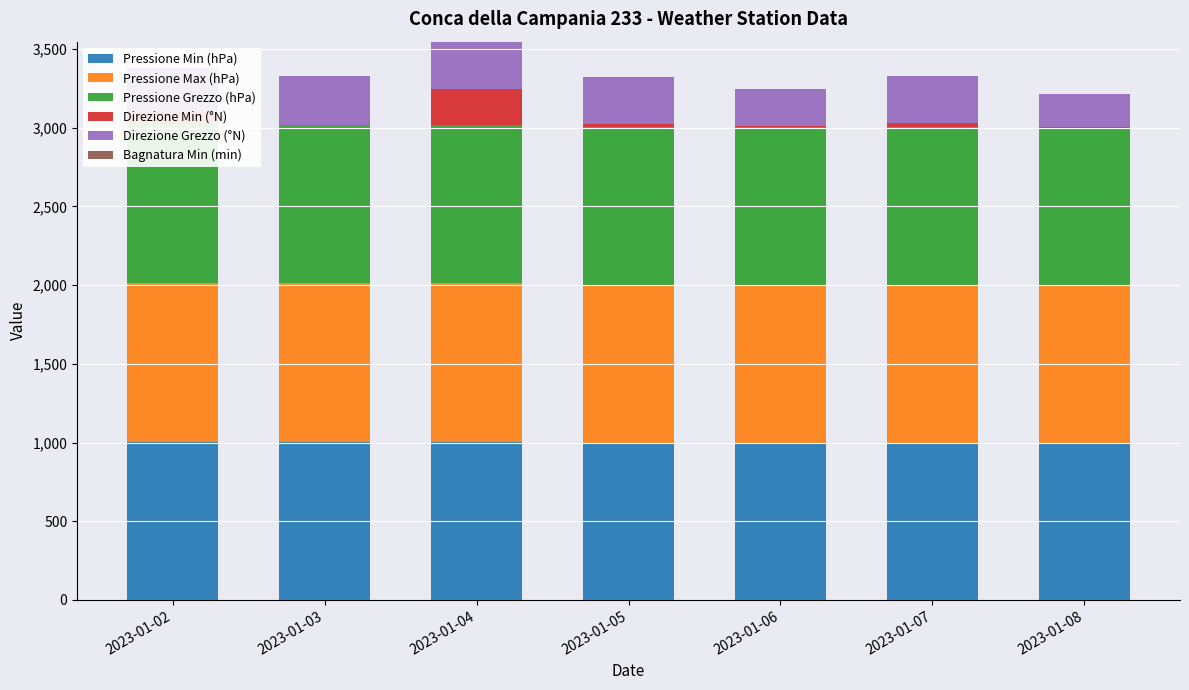

Where is Bagnatura Min (min) nearest to the value 0?

2023-01-02